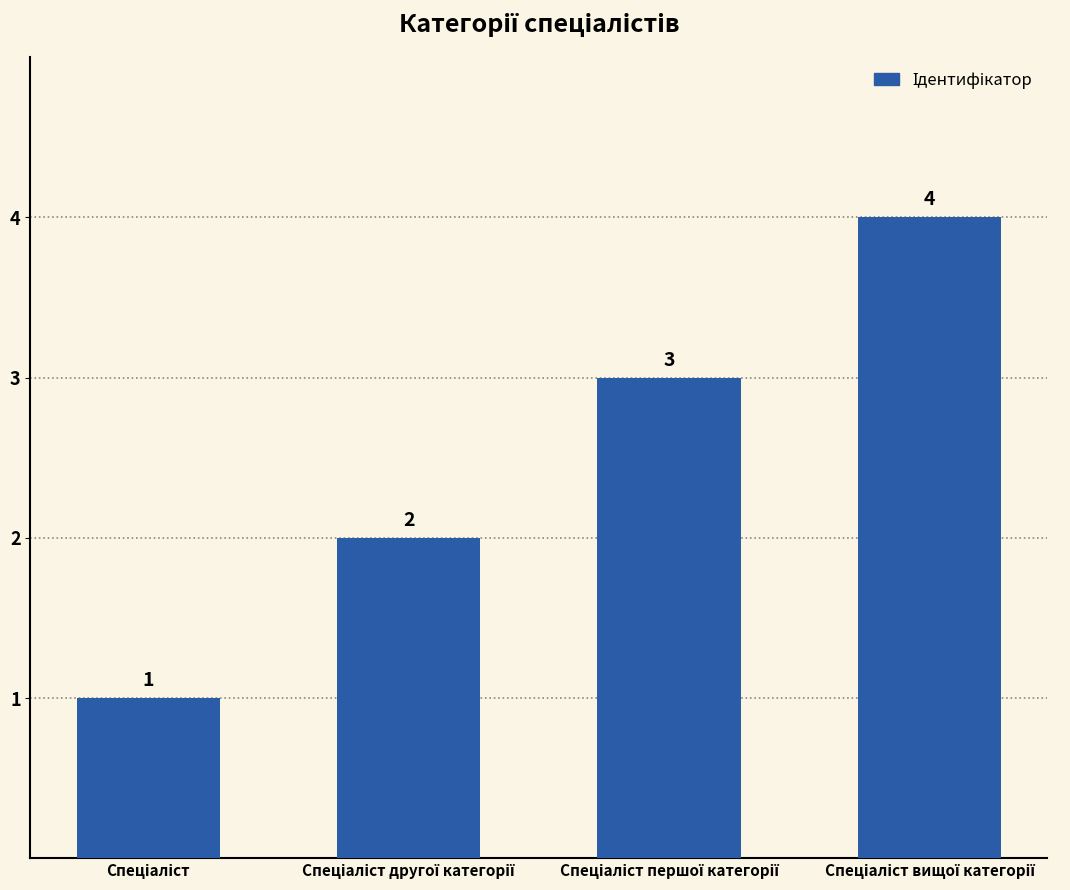

What is the sum of all values?

10